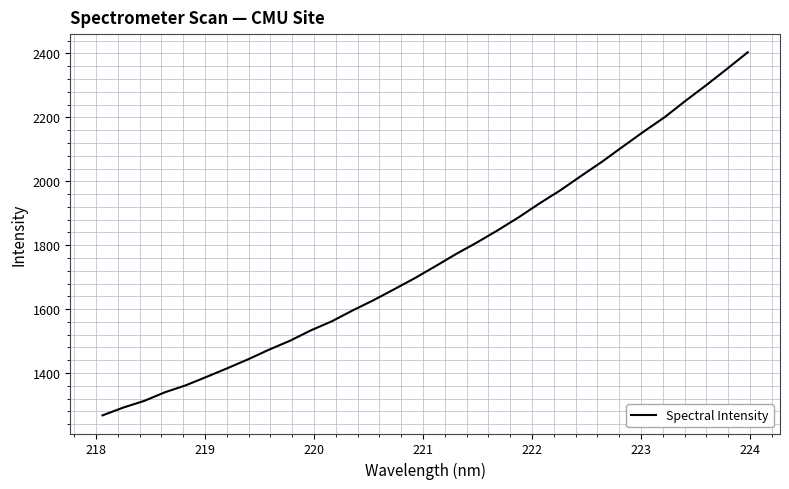

What is the difference between the maximum and minimum values?

1136.1